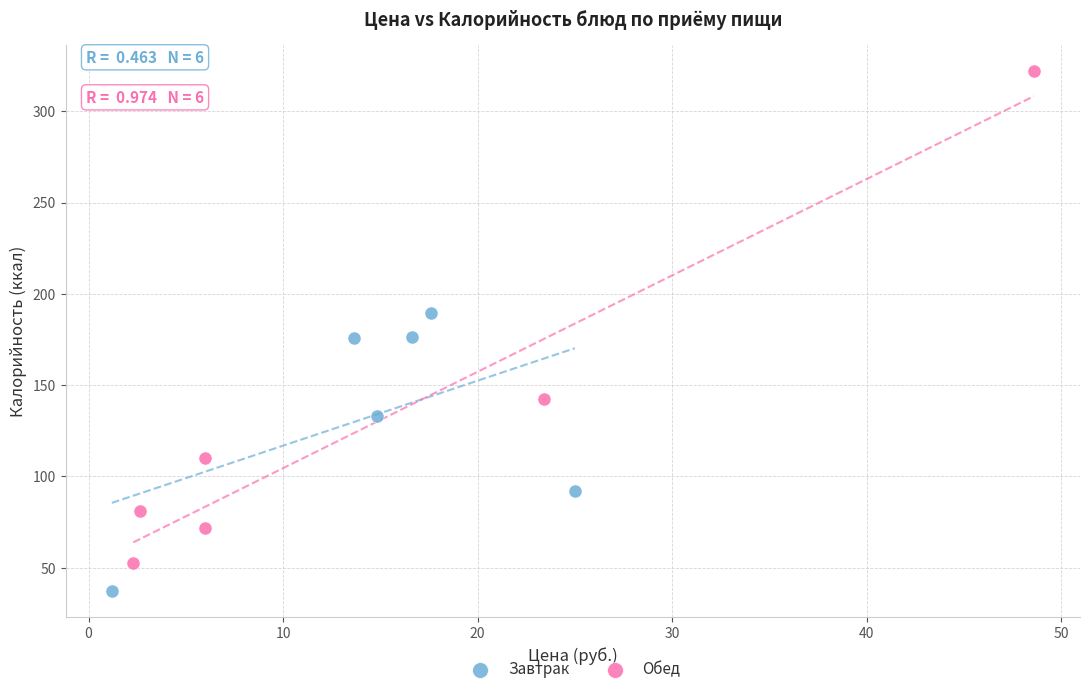

Which series has the largest Y range (max minus min)?

Обед